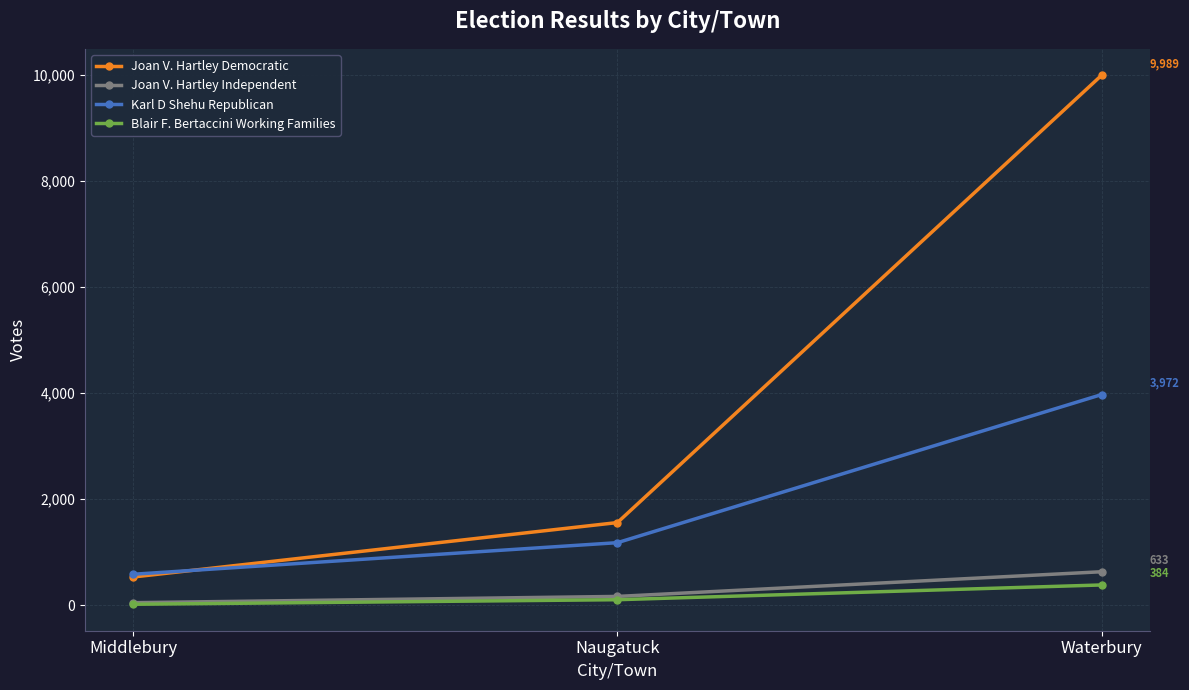

What is the sum of the Joan V. Hartley Independent values at Naugatuck and Waterbury?

801